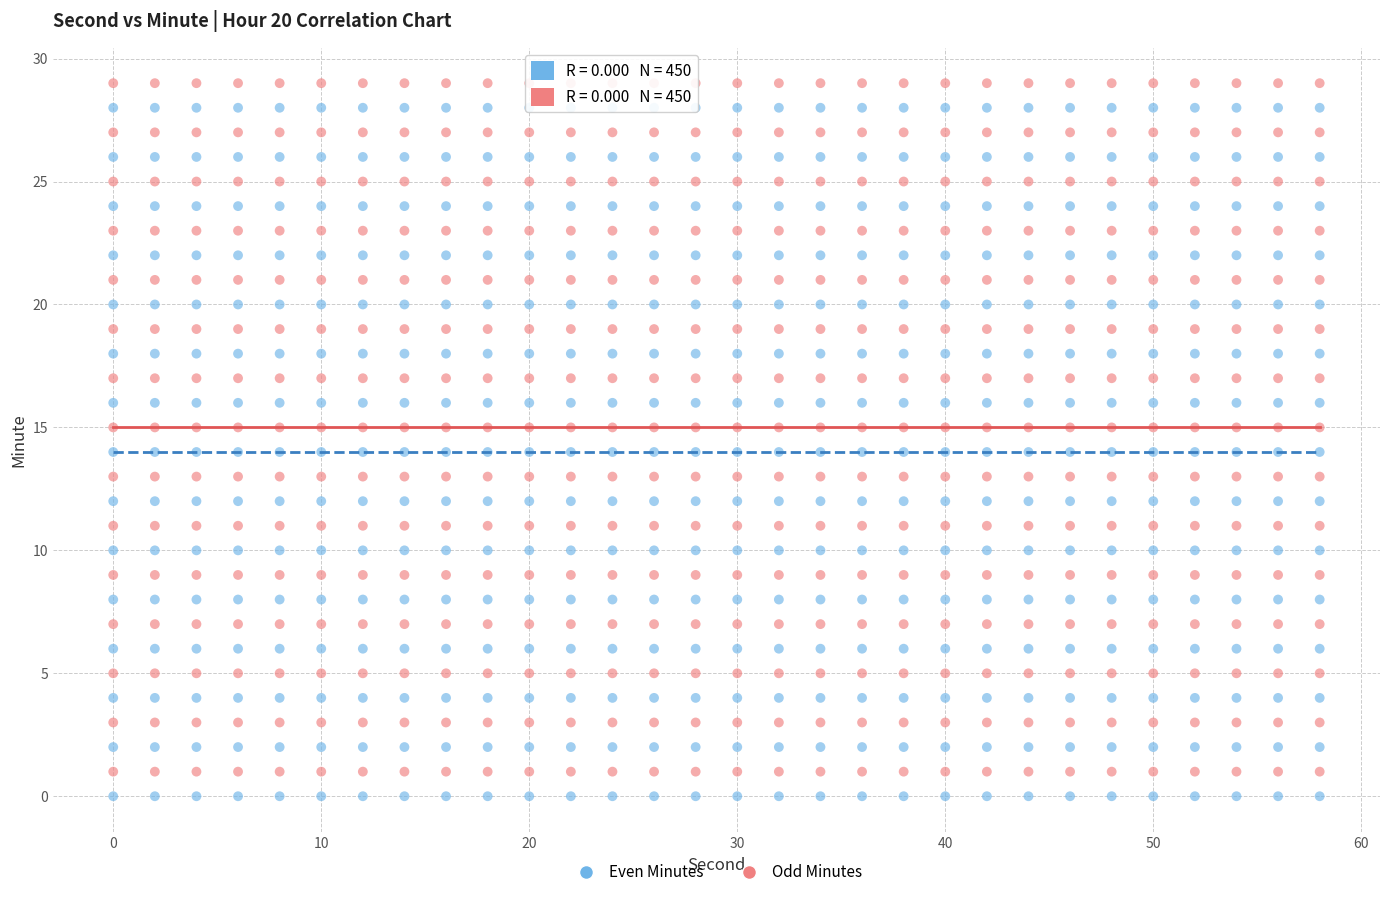

Which series contains the lowest Y value?

Even Minutes